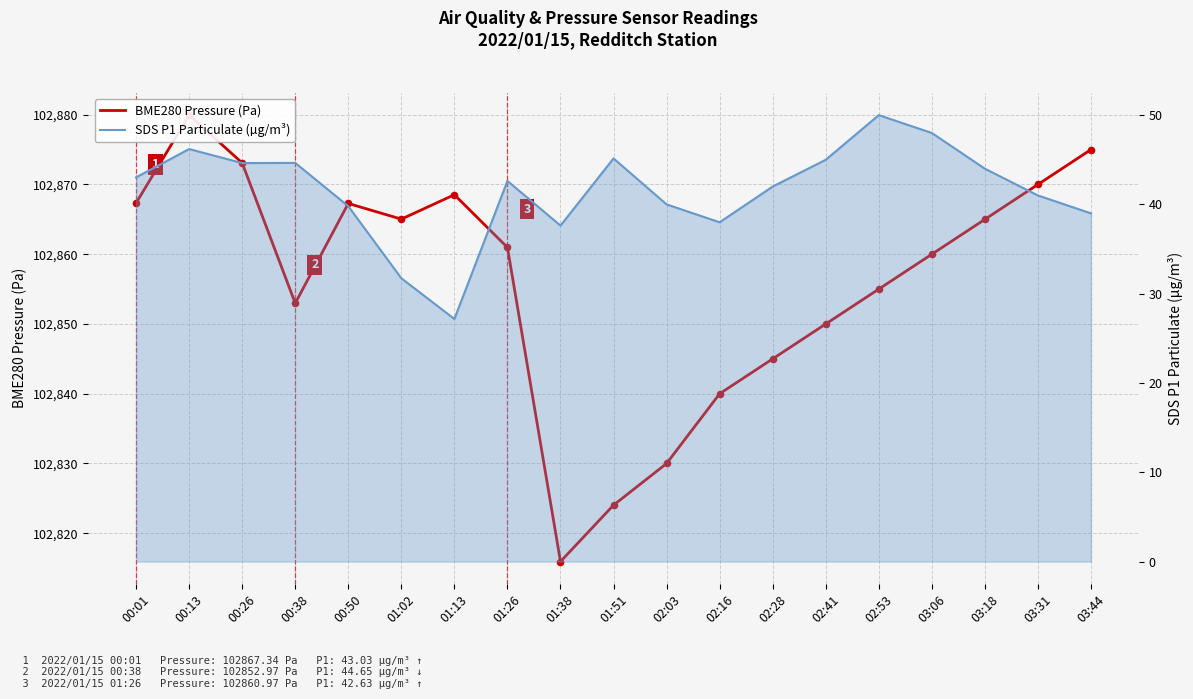

Which series contains the lowest Y value?

SDS P1 Particulate (µg/m³)